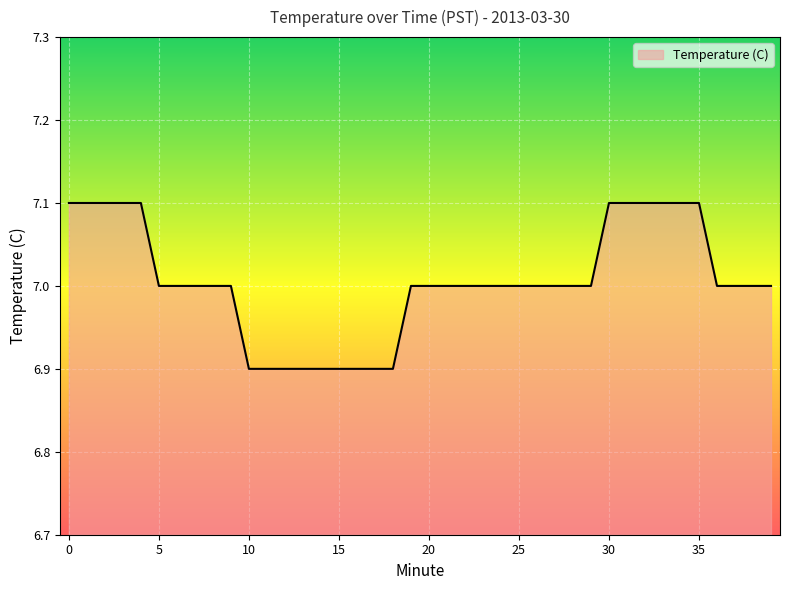

What is the greatest value displayed?

7.1